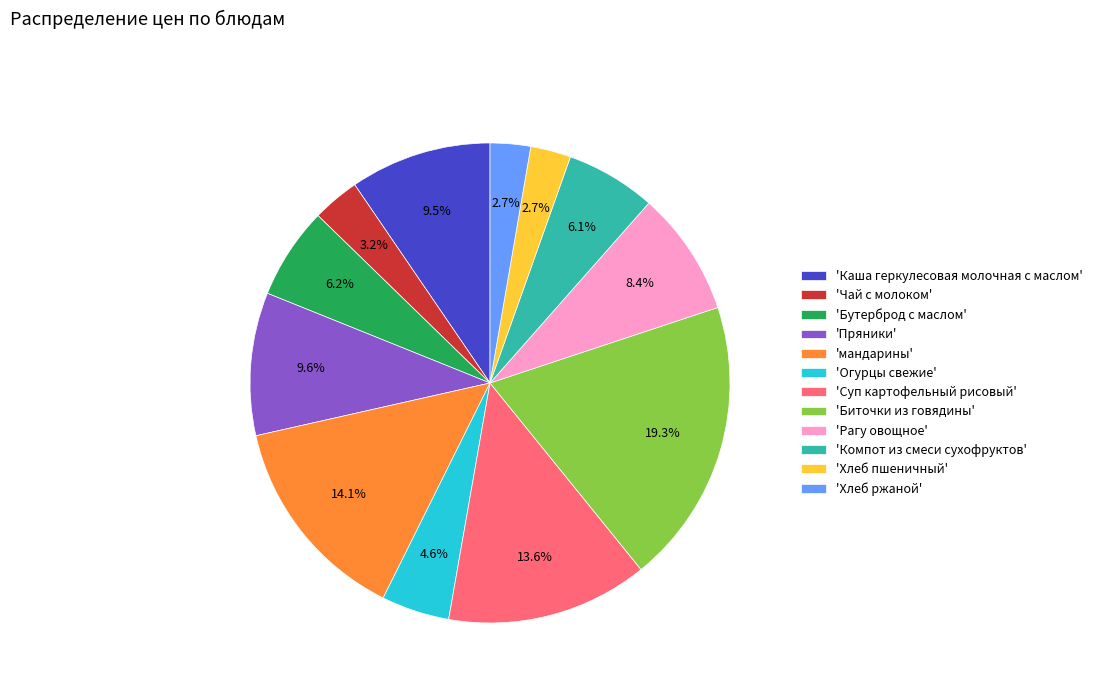

Count the number of slices in the pie.

12